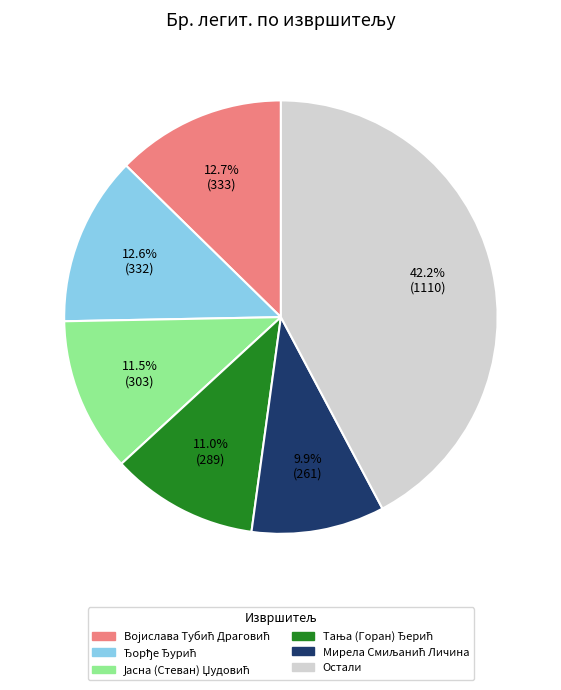

Which category has the biggest portion of the pie?

Остали